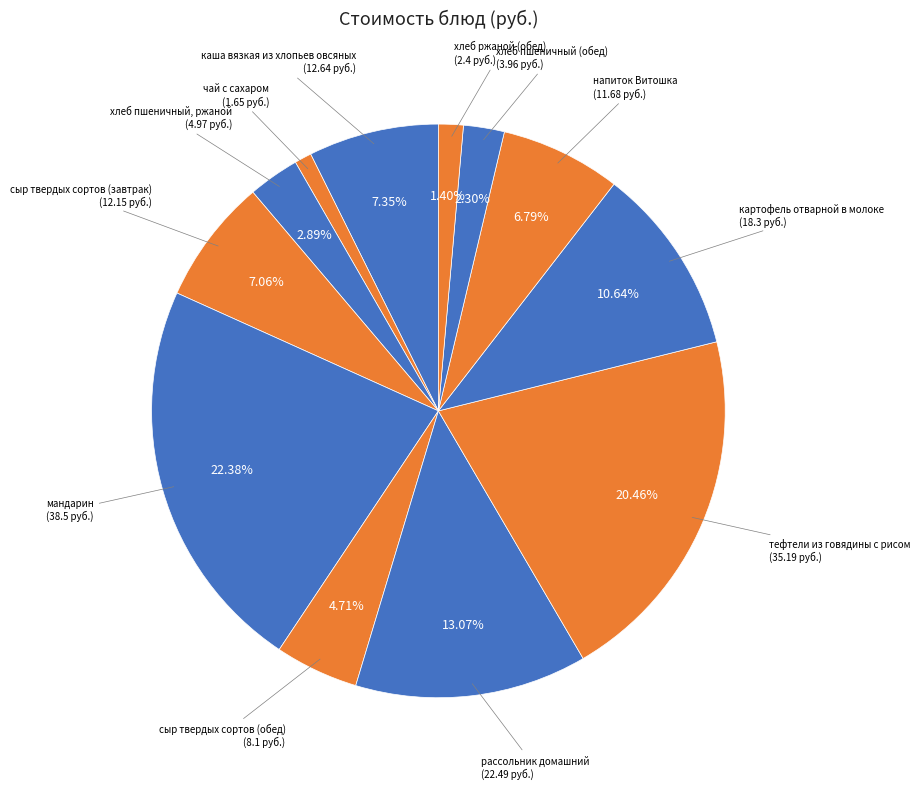

How many slices are in this pie chart?

12